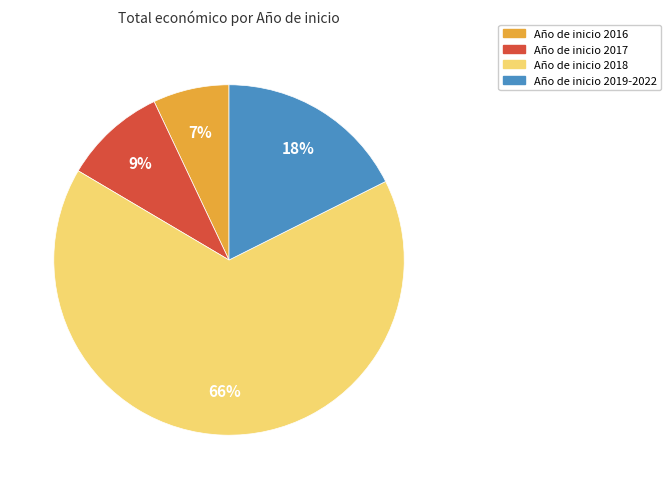

Is there a majority slice in this chart?

Yes